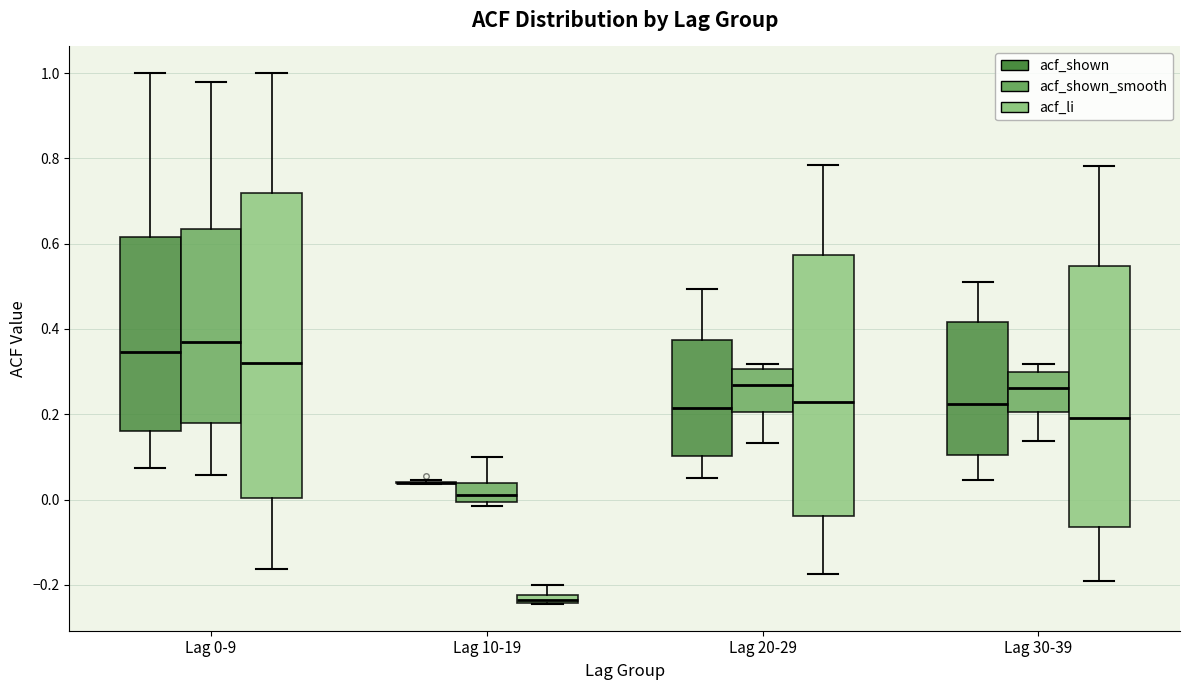

Comparing the boxes themselves (not the whiskers), which one is the tallest?

Lag 0-9 (acf_li)